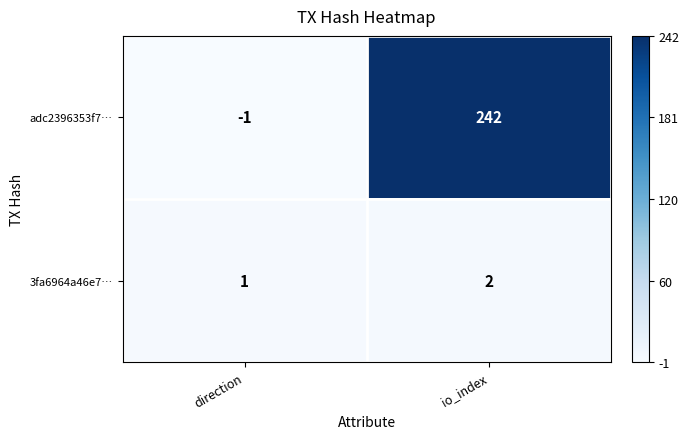

Reading right to left, transcribe all the data shown in this chart.

adc2396353f7…: 242	-1
3fa6964a46e7…: 2	1